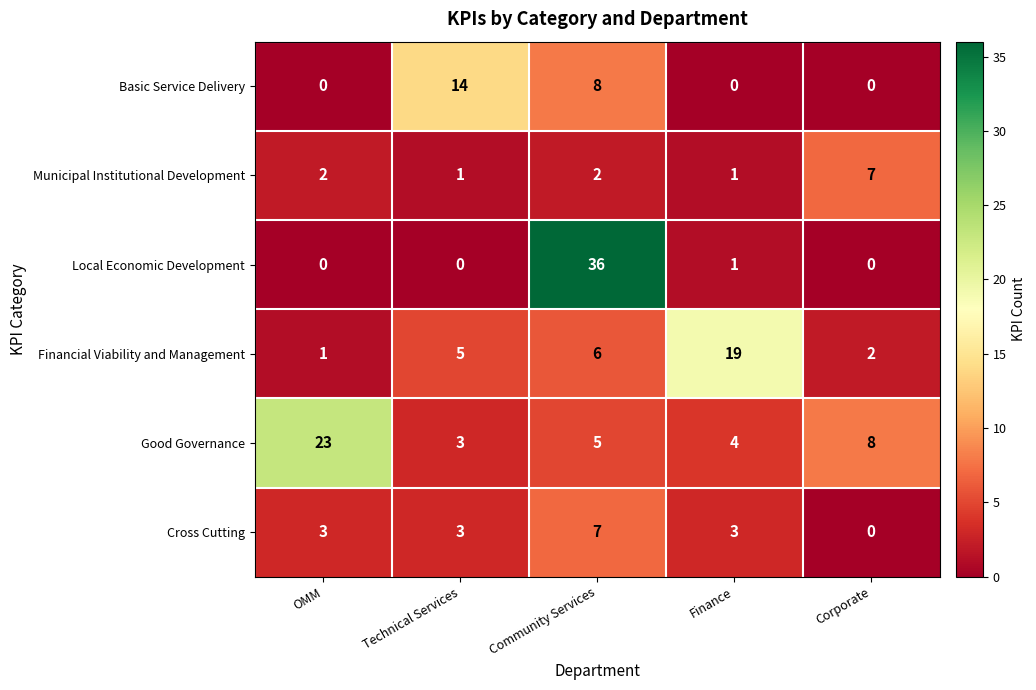

What is the difference between the Basic Service Delivery values at Technical Services and OMM?

14